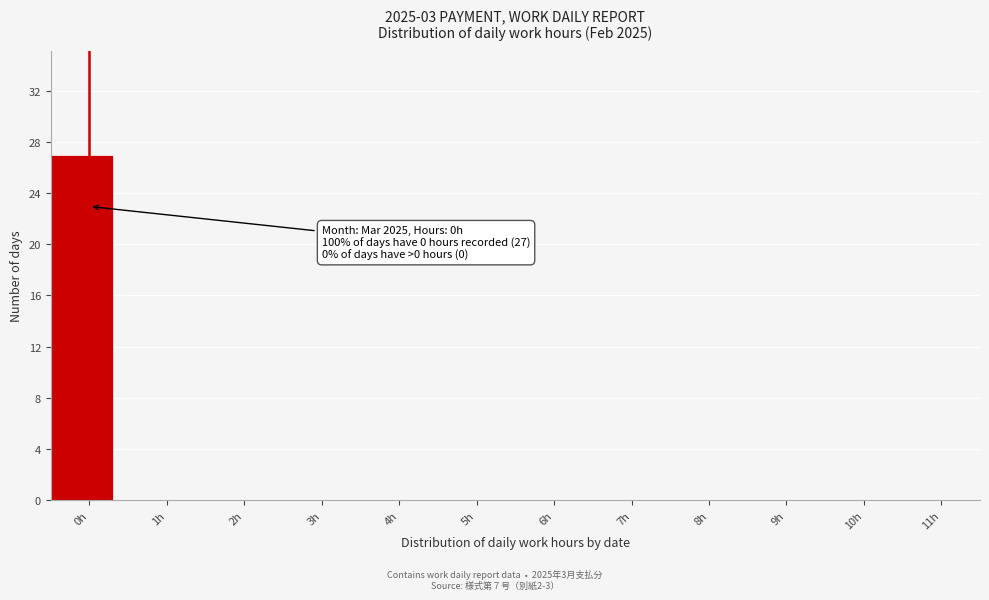

Reading left to right, list all the values displayed in this chart.

0h=27	1h=0	2h=0	3h=0	4h=0	5h=0	6h=0	7h=0	8h=0	9h=0	10h=0	11h=0